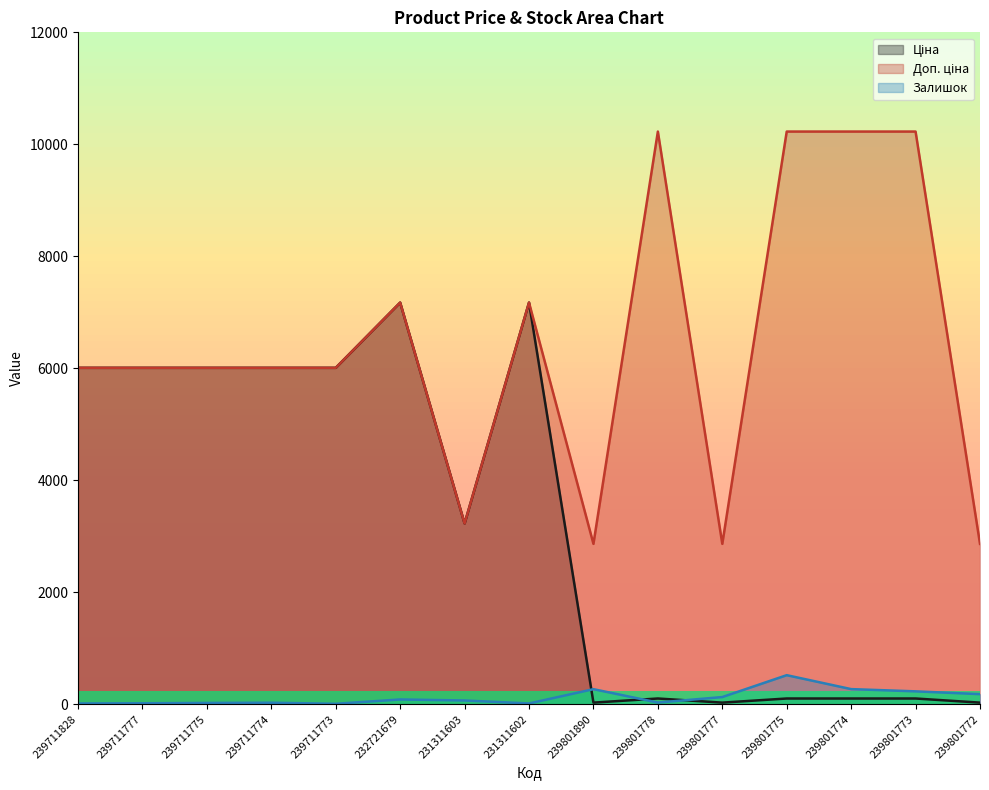

What position from the left is 239711773?

5